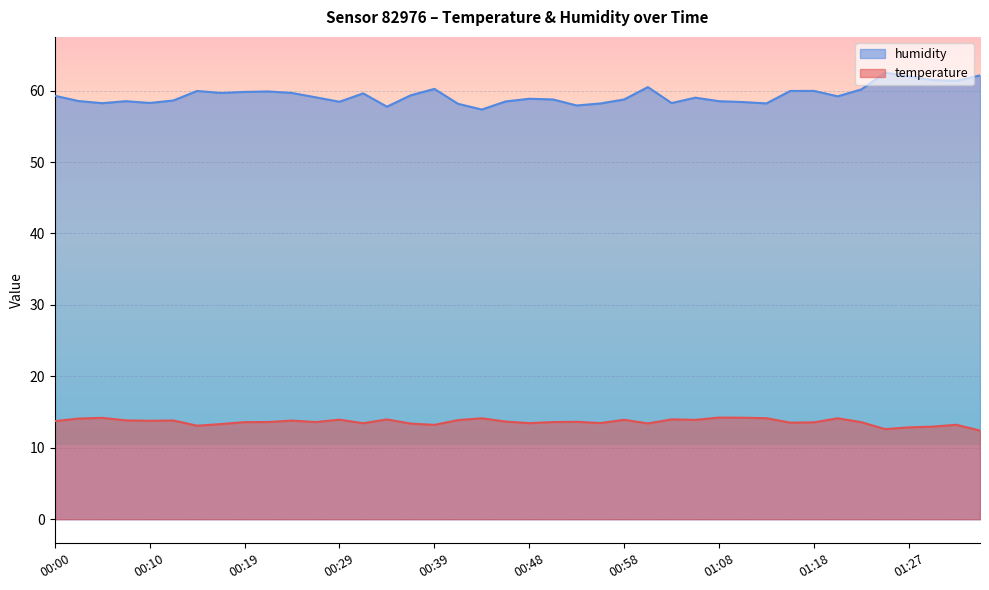

List the series in order of their overall mean, lowest first.

temperature, humidity